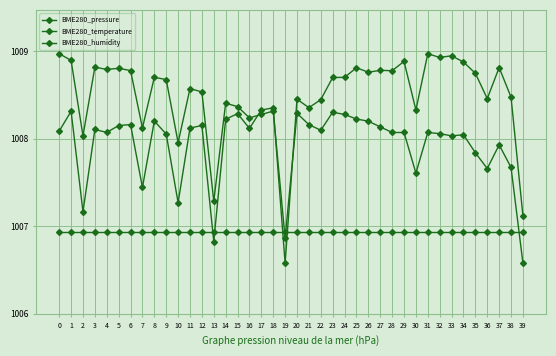

True or false: BME280_pressure and BME280_humidity cross at least once.

True